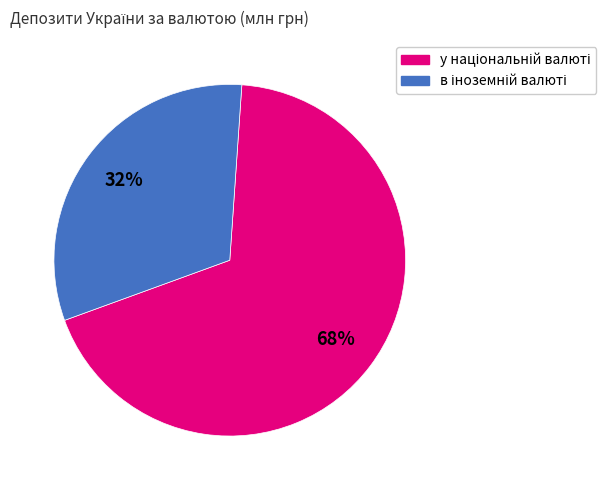

How many slices are in this pie chart?

2